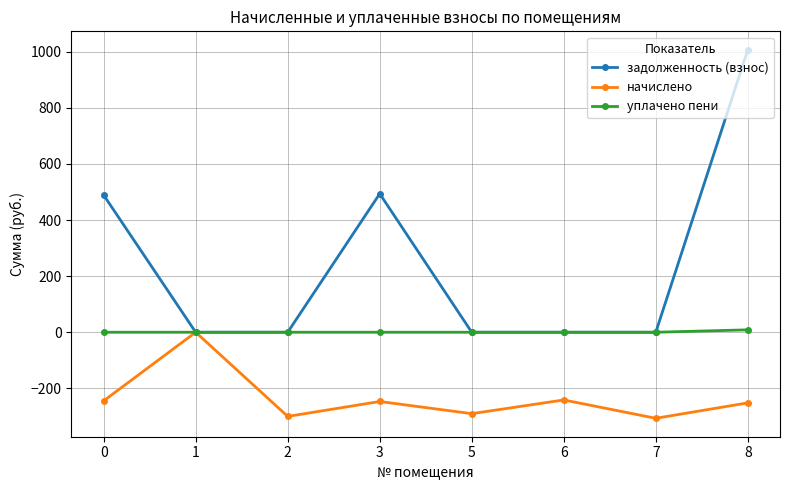

What is the value of the начислено point at the 5th from the left?

-290.2